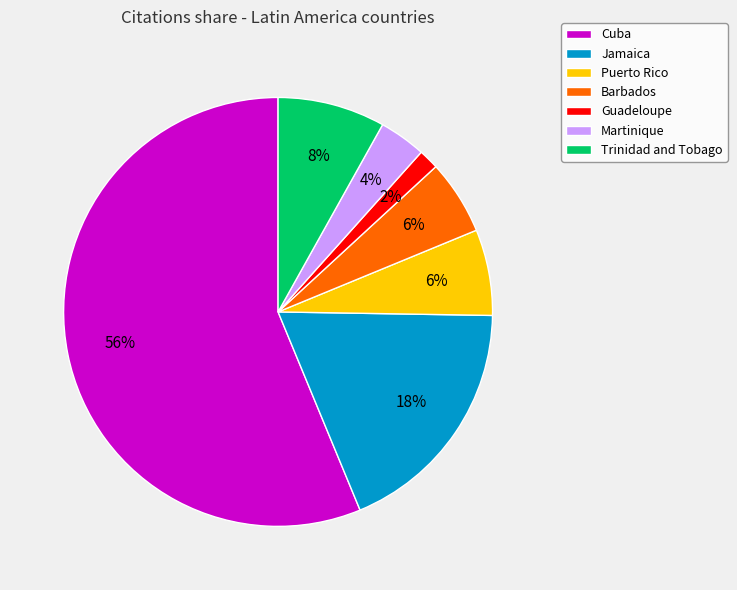

The Guadeloupe slice represents 12% of the pie. True or false?

False